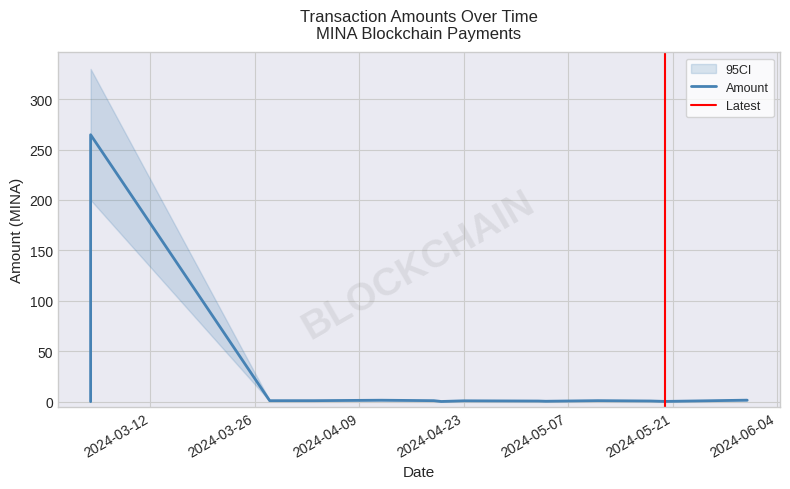

How many interior local valleys (lower than both neighbors) does the data have?

4